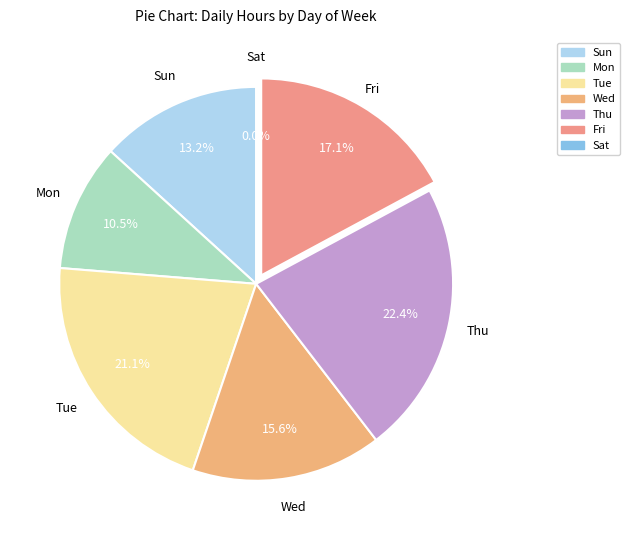

Is it true that Thu is 30% of the pie?

False